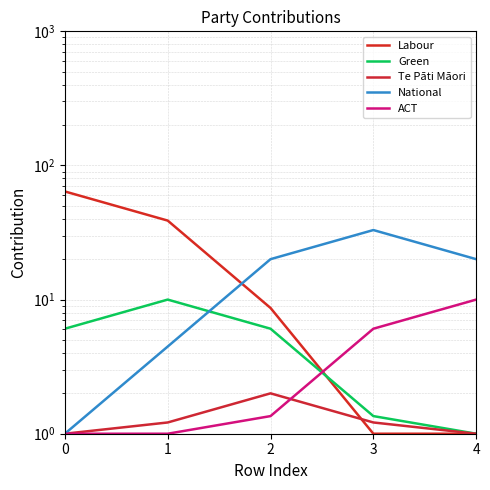

True or false: National has a value of 7.6 at 2.

False